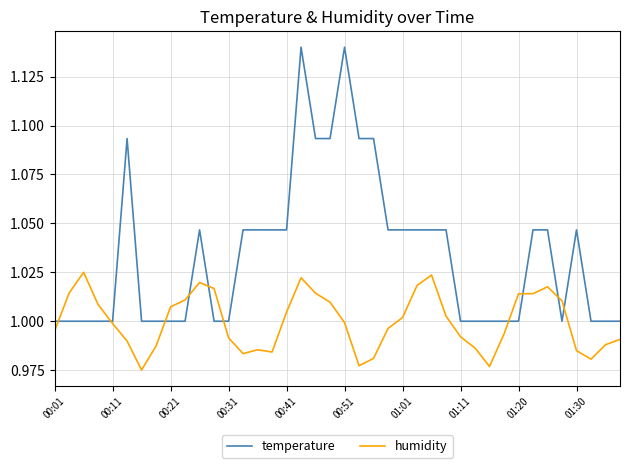

Count the temperature values in the range 1 to 2.

40